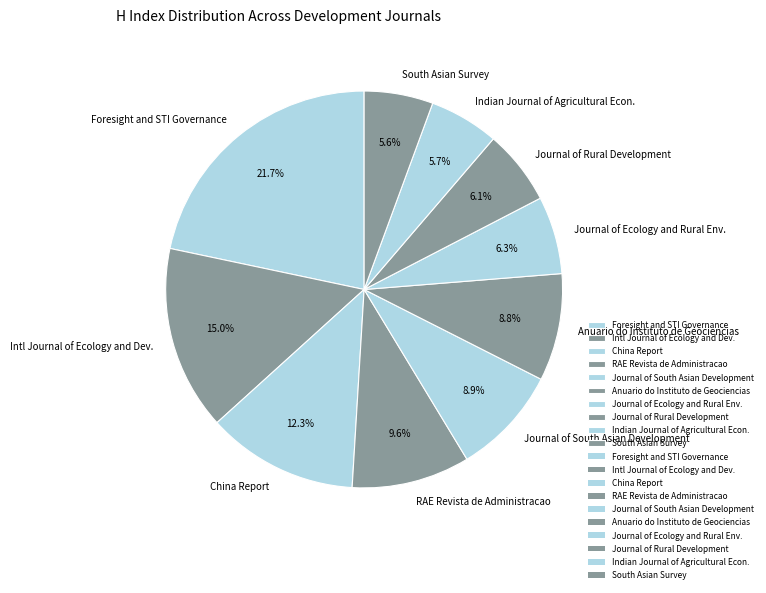

Combined, what portion of the pie is Journal of Rural Development and Anuario do Instituto de Geociencias?

14.9%